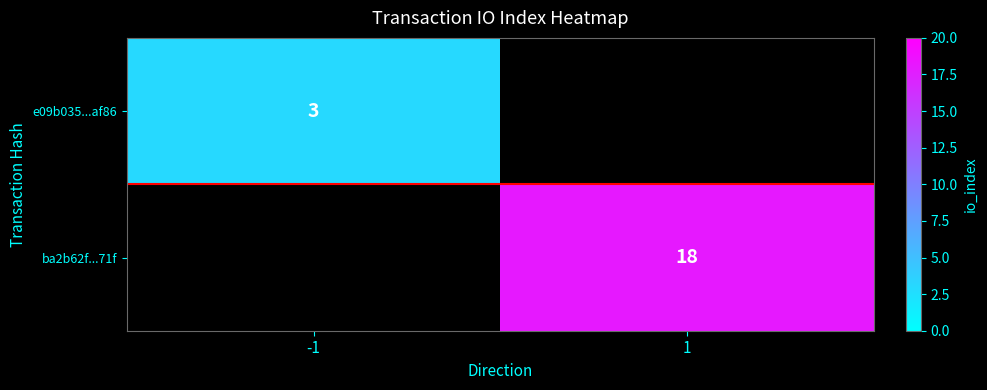

The ba2b62f...71f series shows 18 at 1. True or false?

True